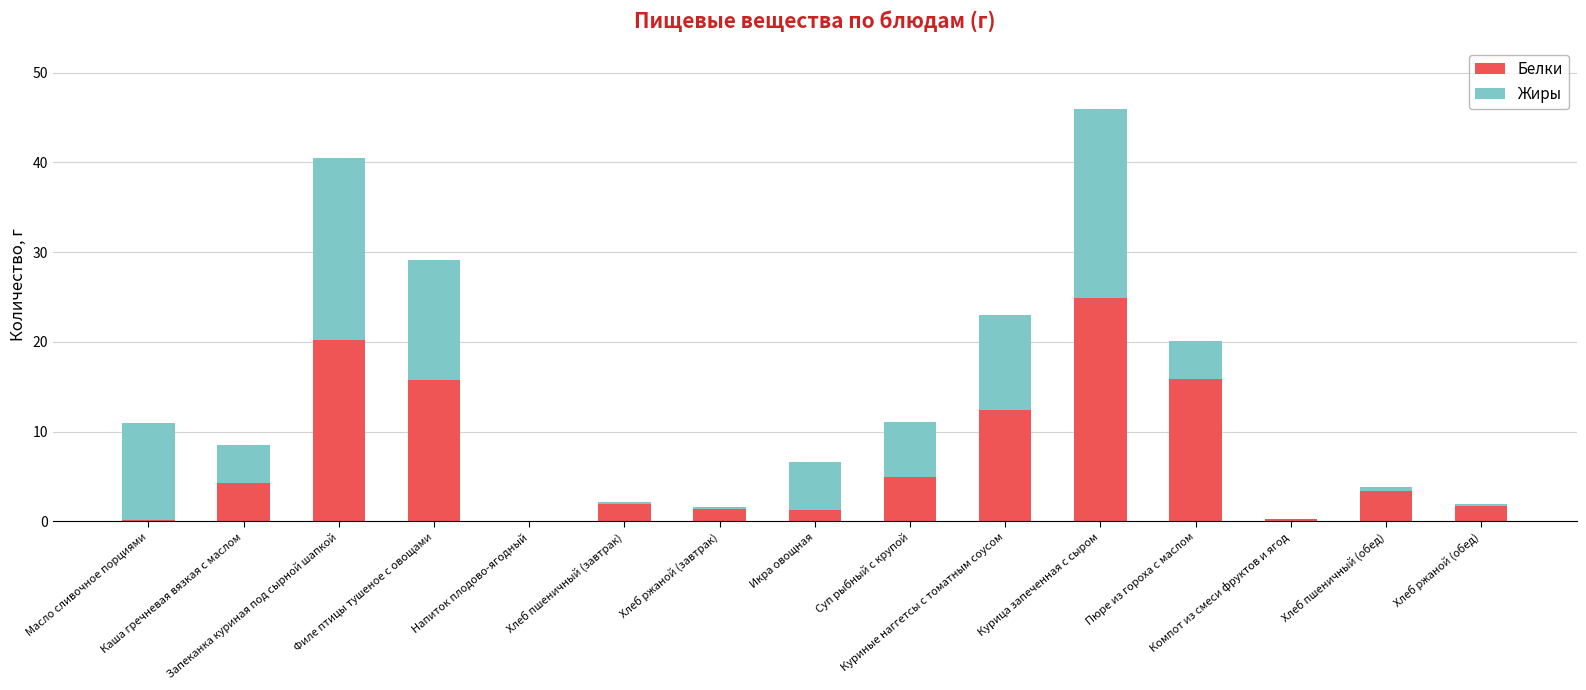

What is the maximum value for Белки?

24.9